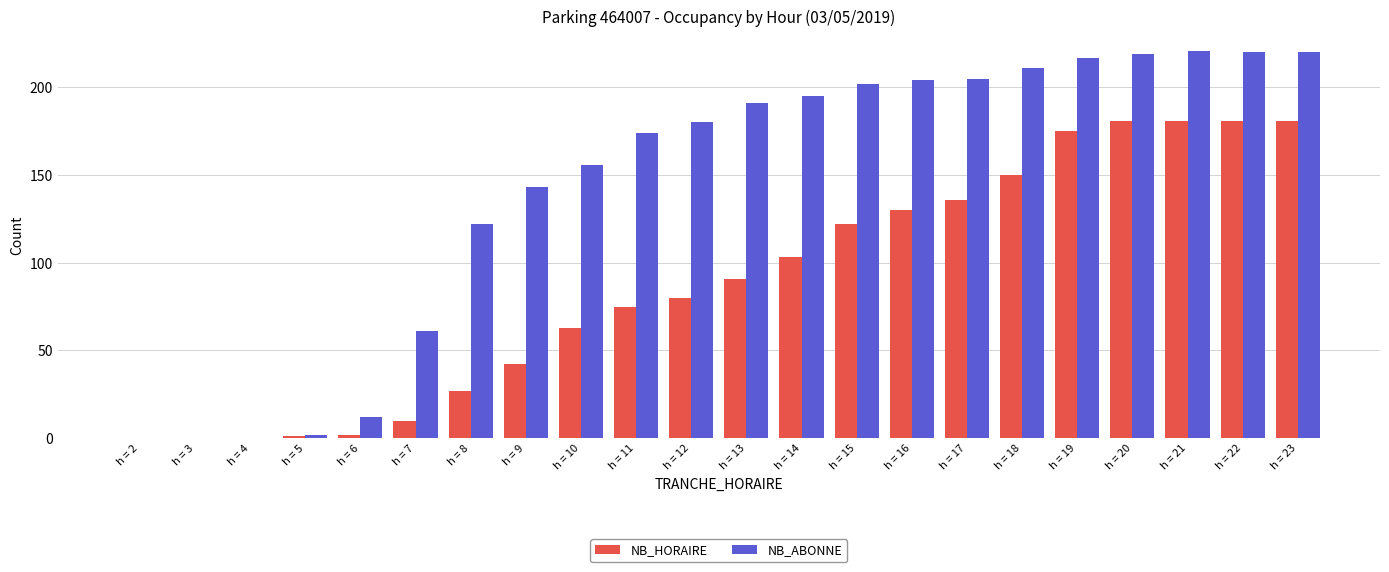

Is it true that NB_HORAIRE equals 72 at h = 3?

False